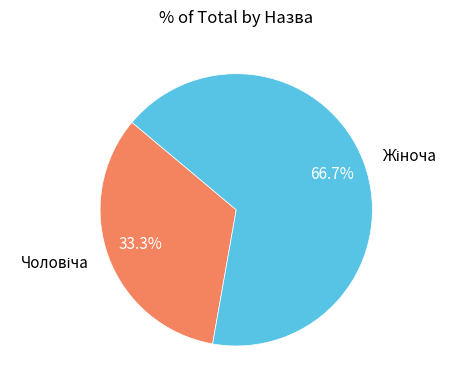

Is there a majority slice in this chart?

Yes